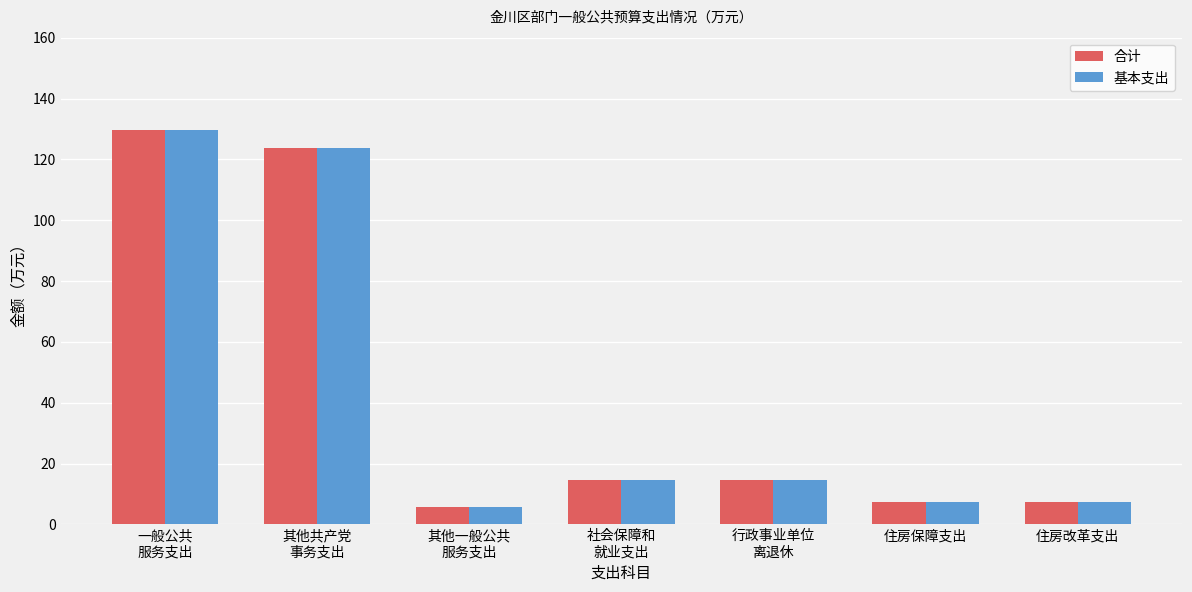

Reading left to right, list all the values displayed in this chart.

合计: 129.7	123.9	5.8	14.5	14.5	7.3	7.3
基本支出: 129.7	123.9	5.8	14.5	14.5	7.3	7.3